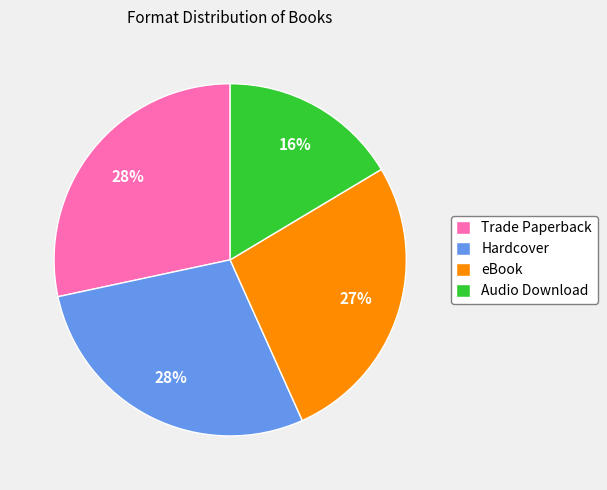

How many segments does this pie chart have?

4